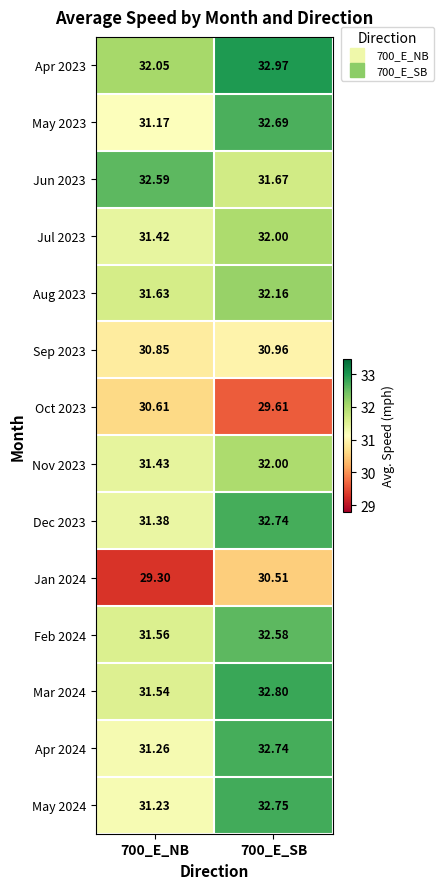

Count the number of data series in this chart.

14